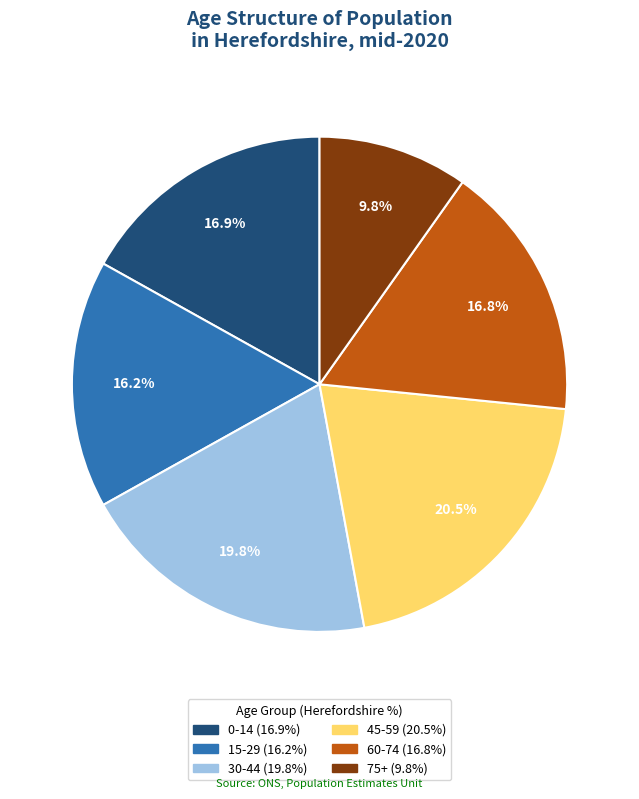

Is there any slice that represents more than half of the pie?

No